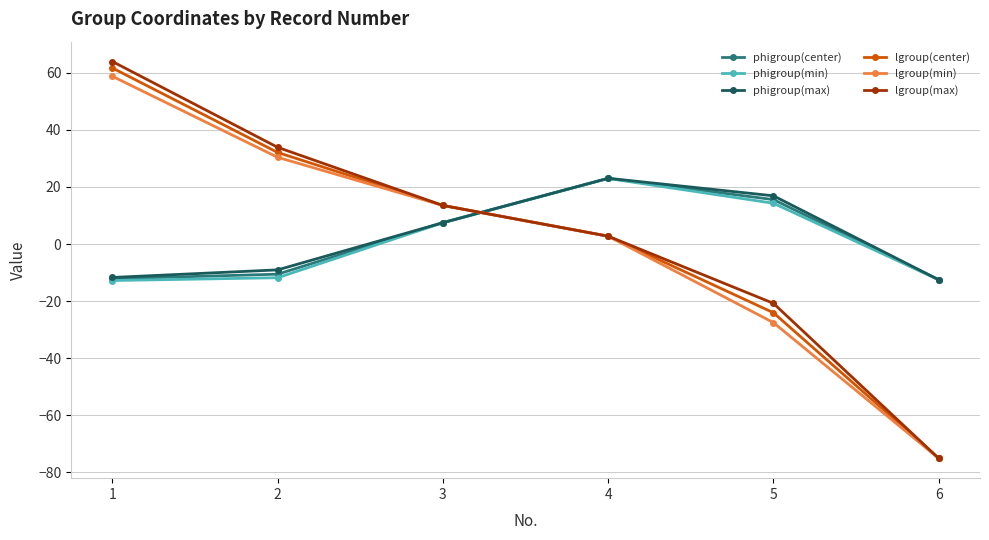

What is the total value across all series at 3?

62.9